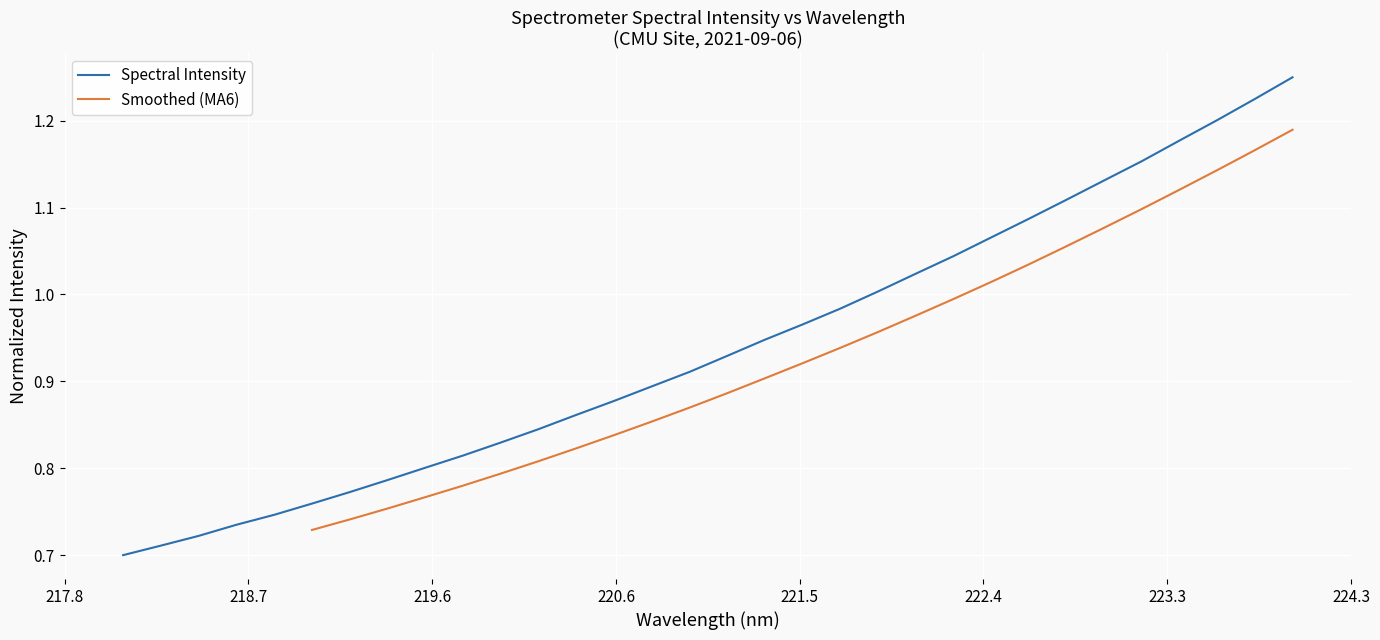

Read the value at 219.9712.

0.8